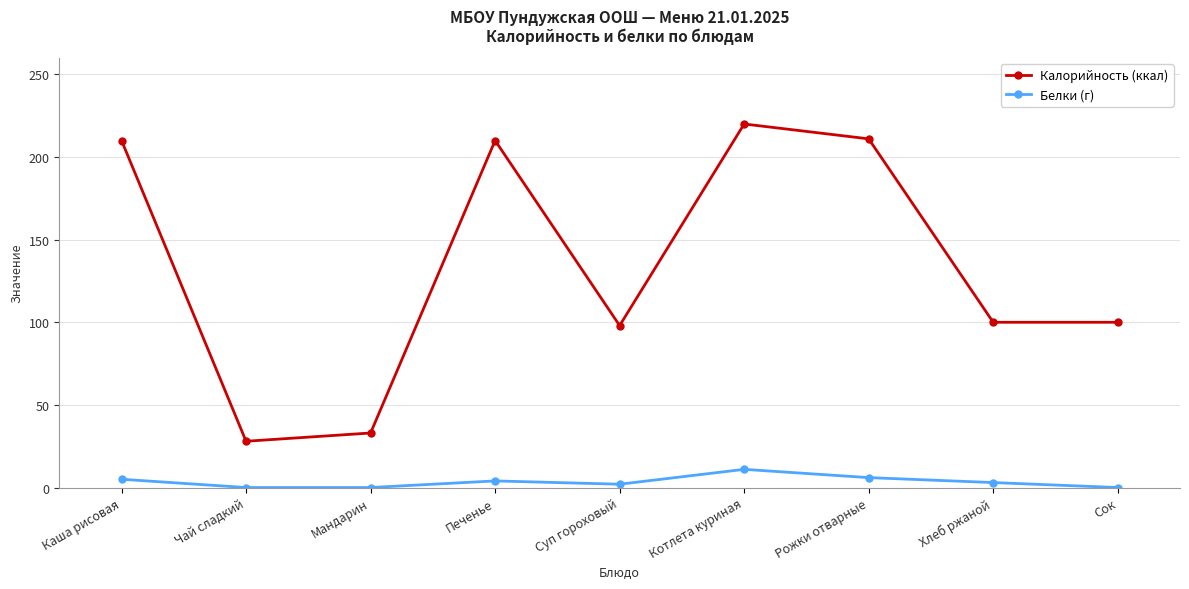

What is the value of the Калорийность (ккал) point at the 8th from the left?

100